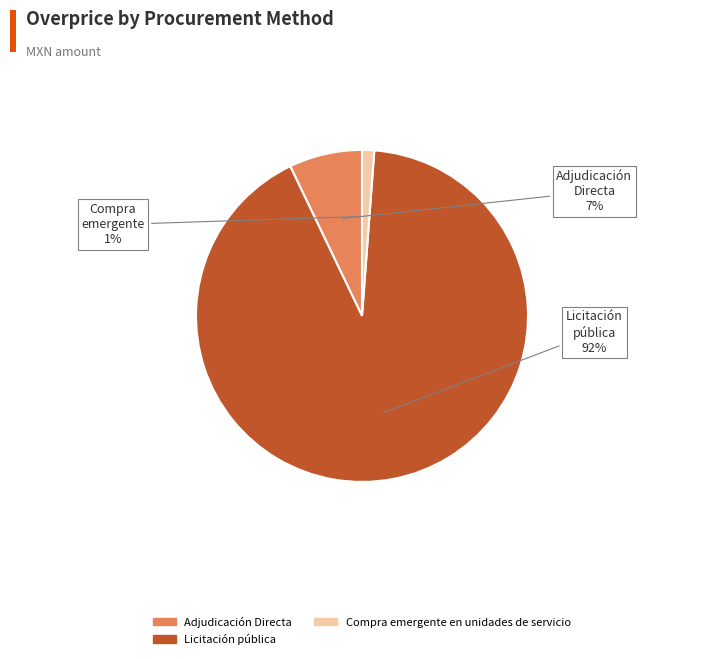

How many segments does this pie chart have?

3